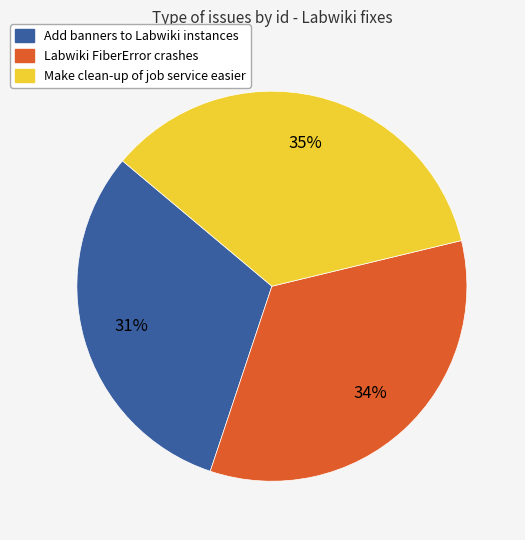

To the nearest percent, what is the combined percentage of Add banners to Labwiki instances and Make clean-up of job service easier?

66%